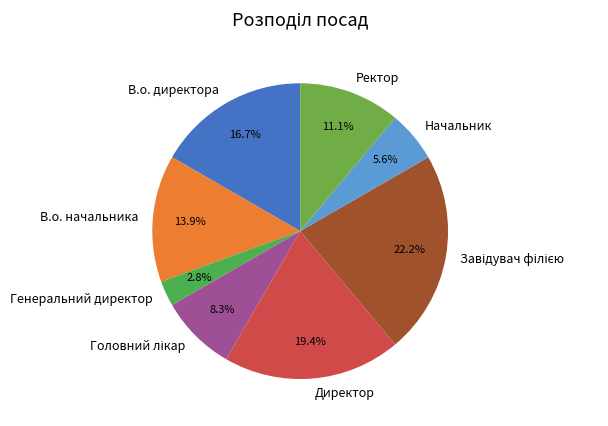

Count the number of slices in the pie.

8